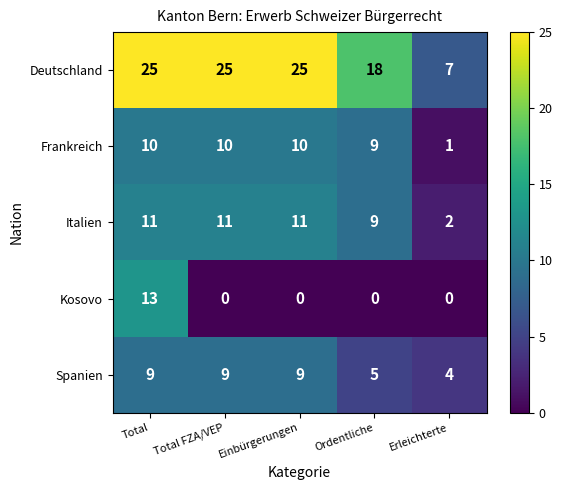

Where is Italien nearest to the value 6?

Ordentliche